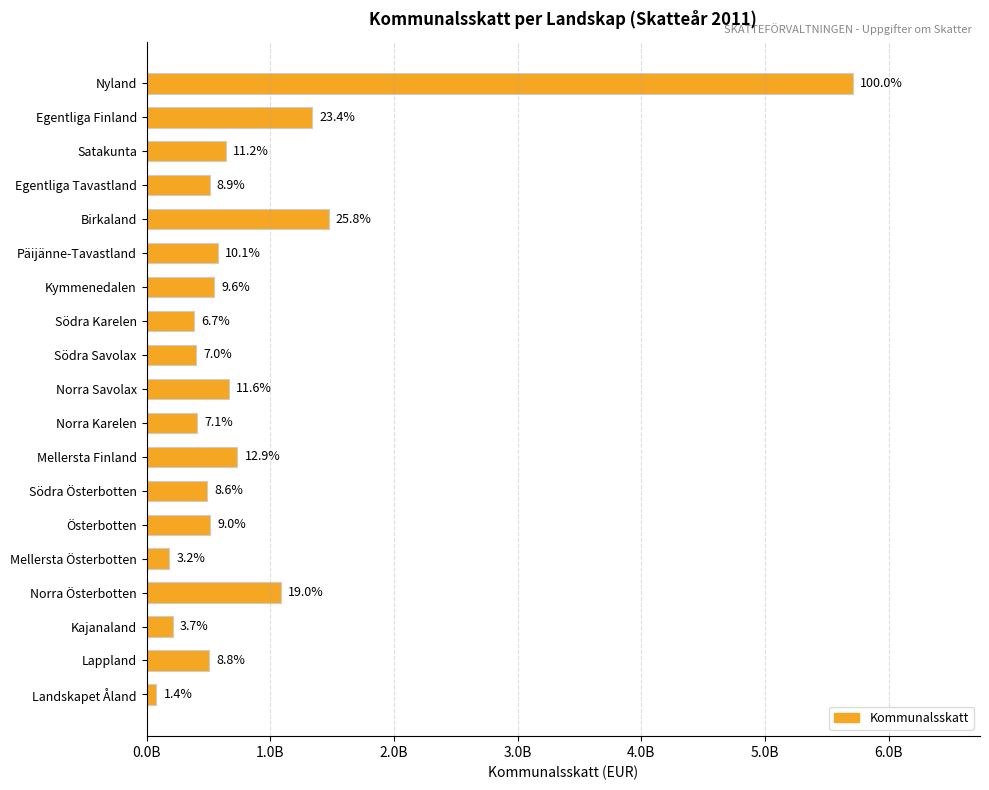

How many values exceed 515236779?

10